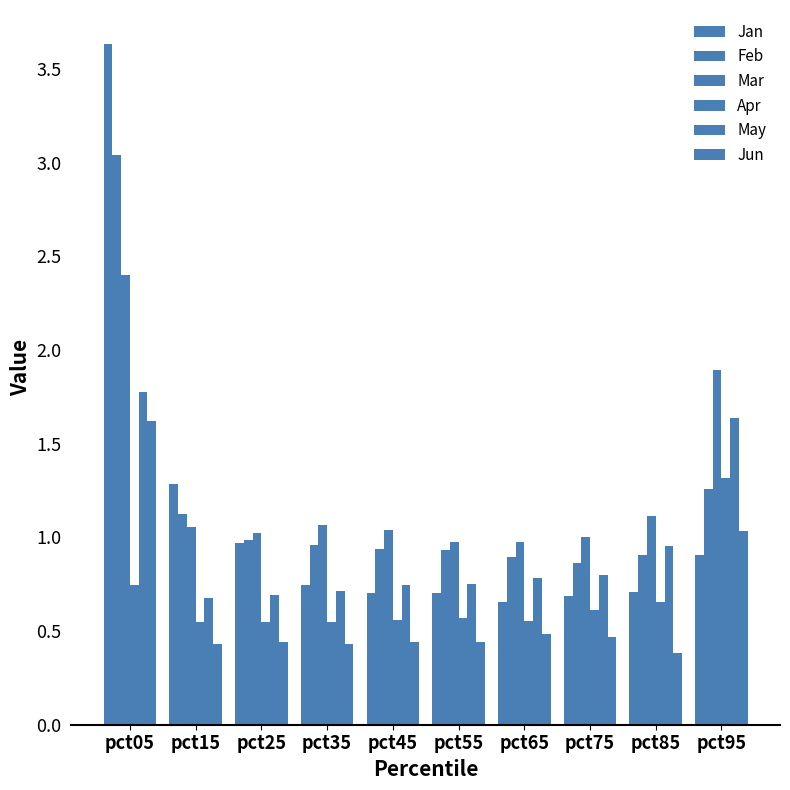

Does the chart contain any negative values?

No